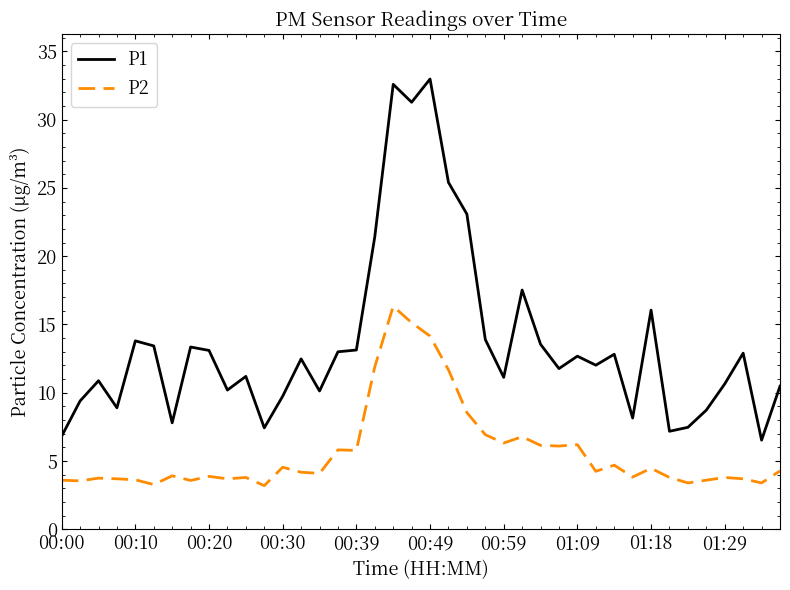

Which series has the largest total across all categories?

P1